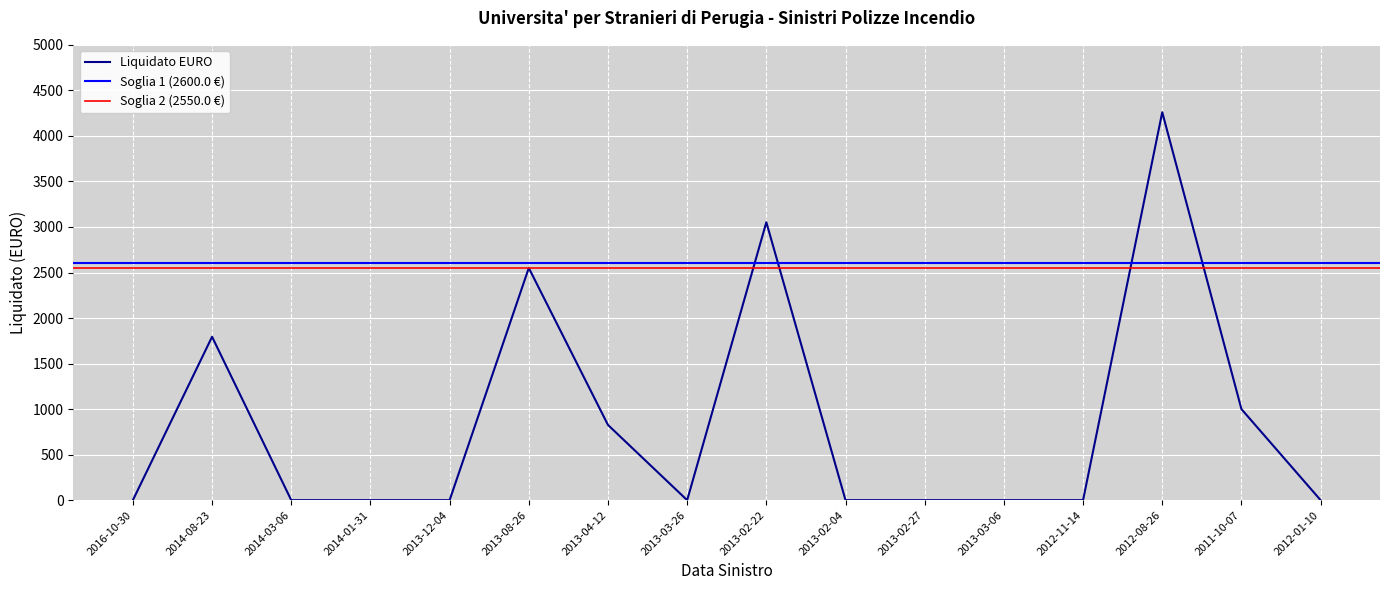

At which label is the value closest to 2130?

2014-08-23